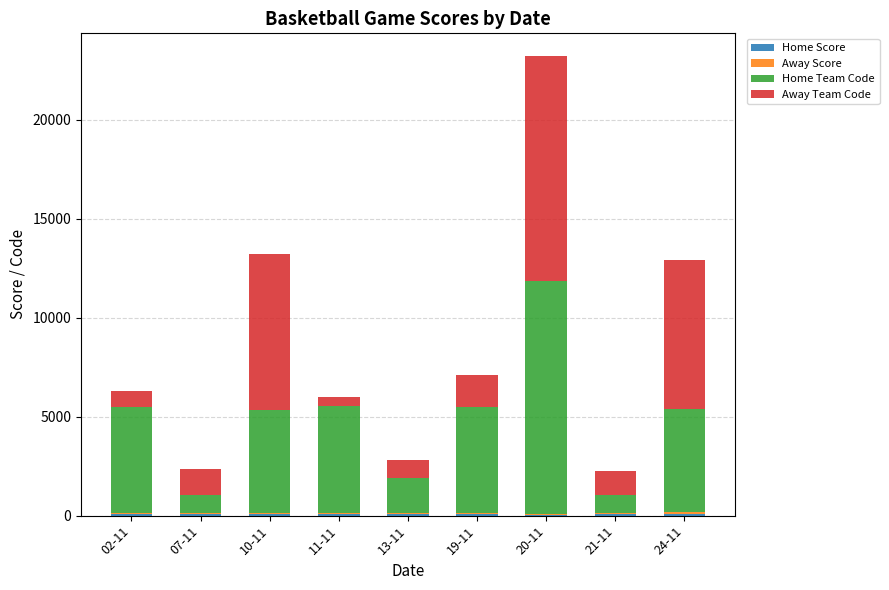

At which category is the sum across all series the highest?

20-11